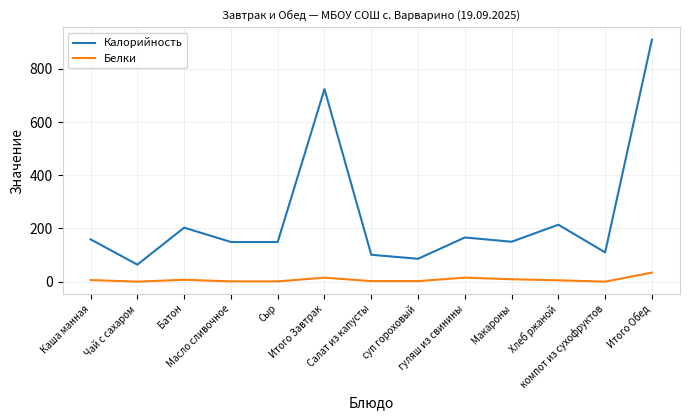

What are all the series names shown in the legend?

Калорийность, Белки